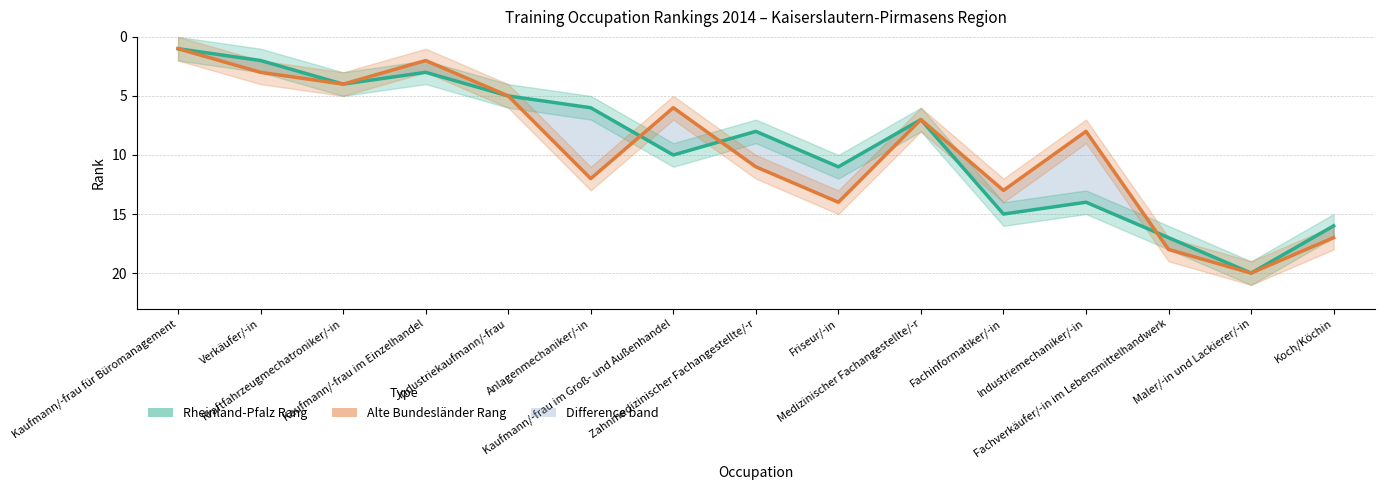

In Rheinland-Pfalz Rang, how many points are higher than both neighbors (excluding endpoints)?

5